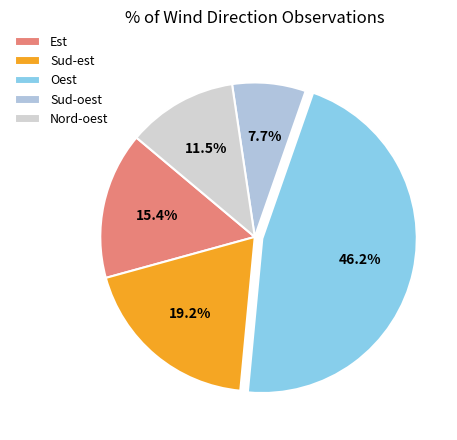

How much of the chart is everything except Est?

84.6%